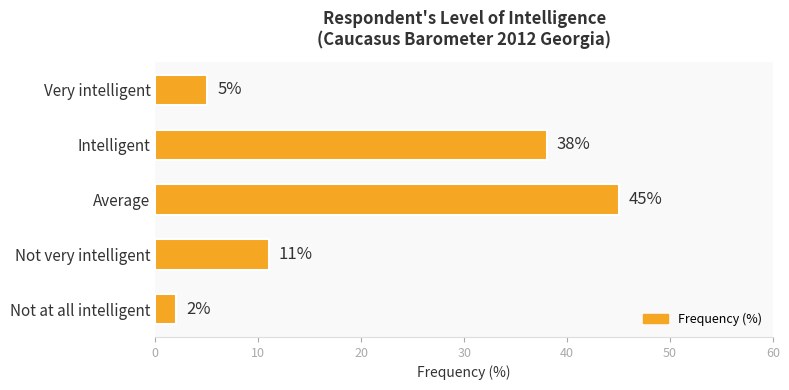

Count the number of categories in the chart.

5